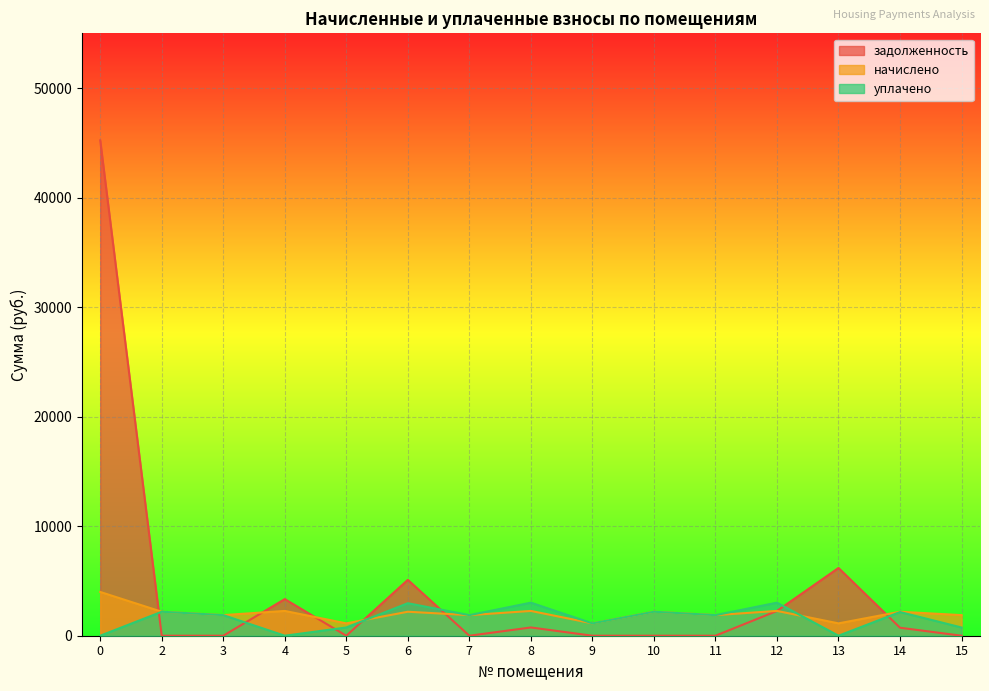

Reading left to right, transcribe all the data shown in this chart.

задолженность: 0=45228.4	2=0.0	3=0.0	4=3341.8	5=0.0	6=5101.4	7=0.0	8=754.6	9=0.0	10=0.0	11=0.0	12=2263.8	13=6185.6	14=730.0	15=0.0
начислено: 0=3996.7	2=2190.1	3=1880.4	4=2263.8	5=1128.2	6=2190.1	7=1880.4	8=2263.8	9=1128.2	10=2190.1	11=1880.4	12=2263.8	13=1128.2	14=2190.1	15=1880.4
уплачено: 0=0.0	2=2190.1	3=1880.4	4=0.0	5=752.1	6=2967.8	7=1880.4	8=3018.4	9=1128.2	10=2190.1	11=1880.4	12=3018.4	13=0.0	14=2162.7	15=750.7